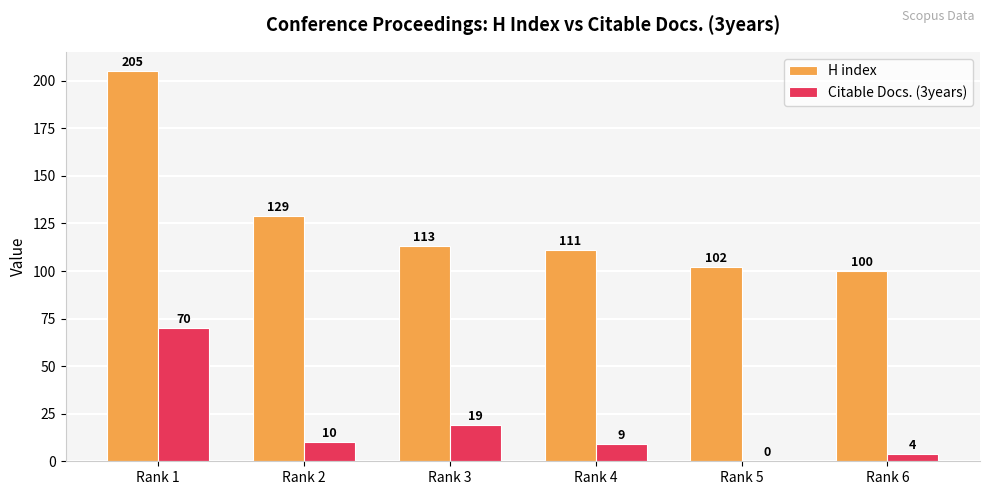

What is the spread (max minus min) of values at Rank 1?

135